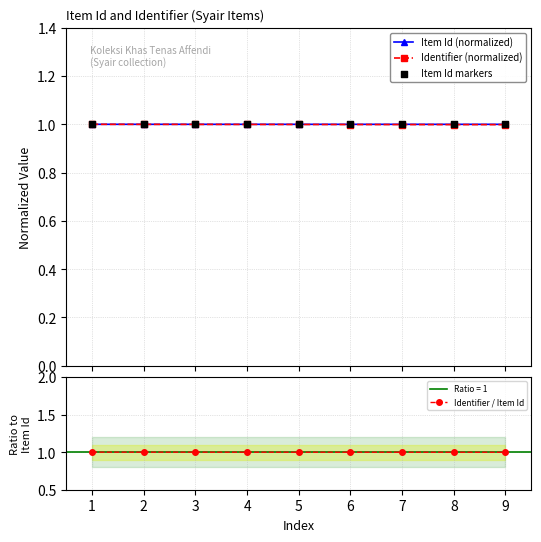

At which category is the sum across all series the highest?

1